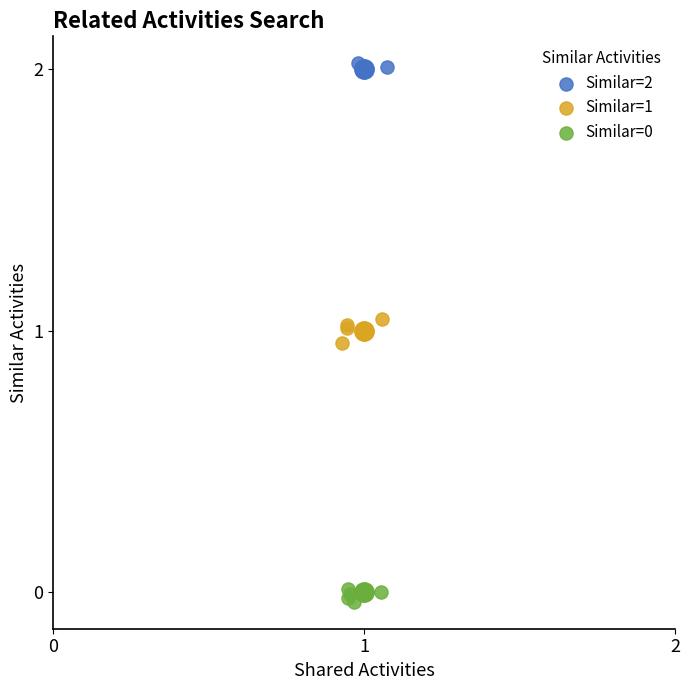

Which series has the widest spread of Y values?

Similar=1